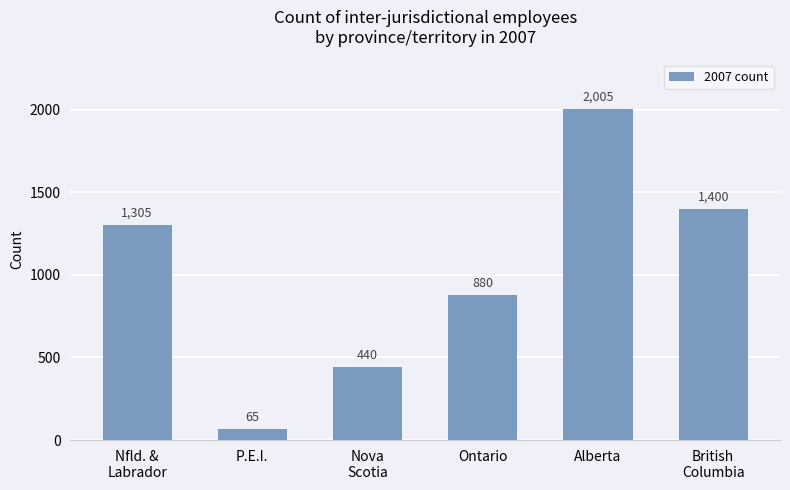

What value does the data have at Alberta?

2005